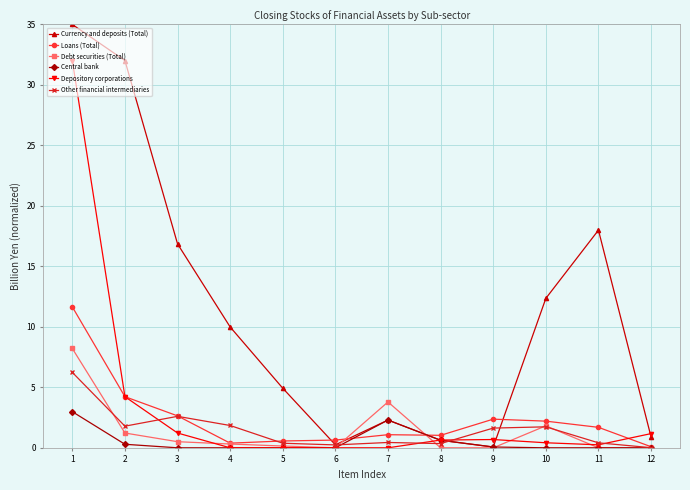

What is the difference between the maximum and minimum values in the Debt securities (Total) series?

8.2